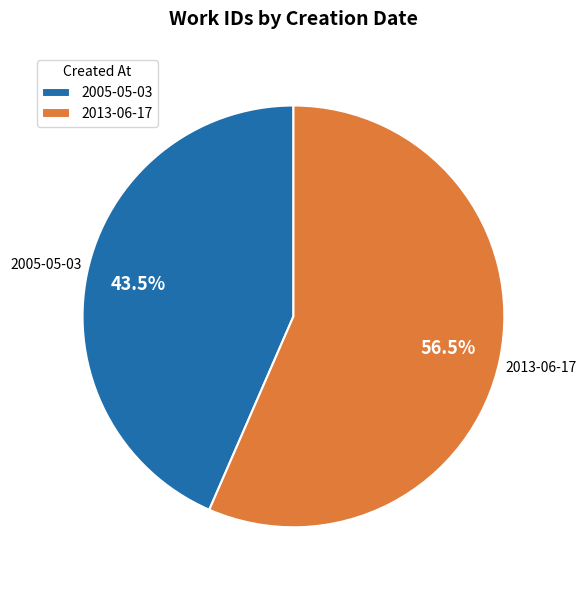

What is the ratio of the value at 2013-06-17 to the value at 2005-05-03?

1.3